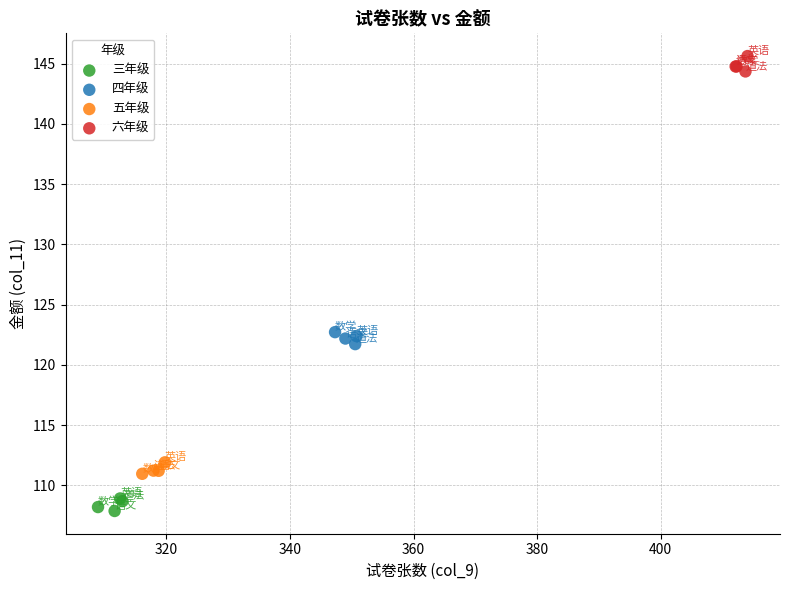

Which series reaches the minimum Y coordinate?

三年级